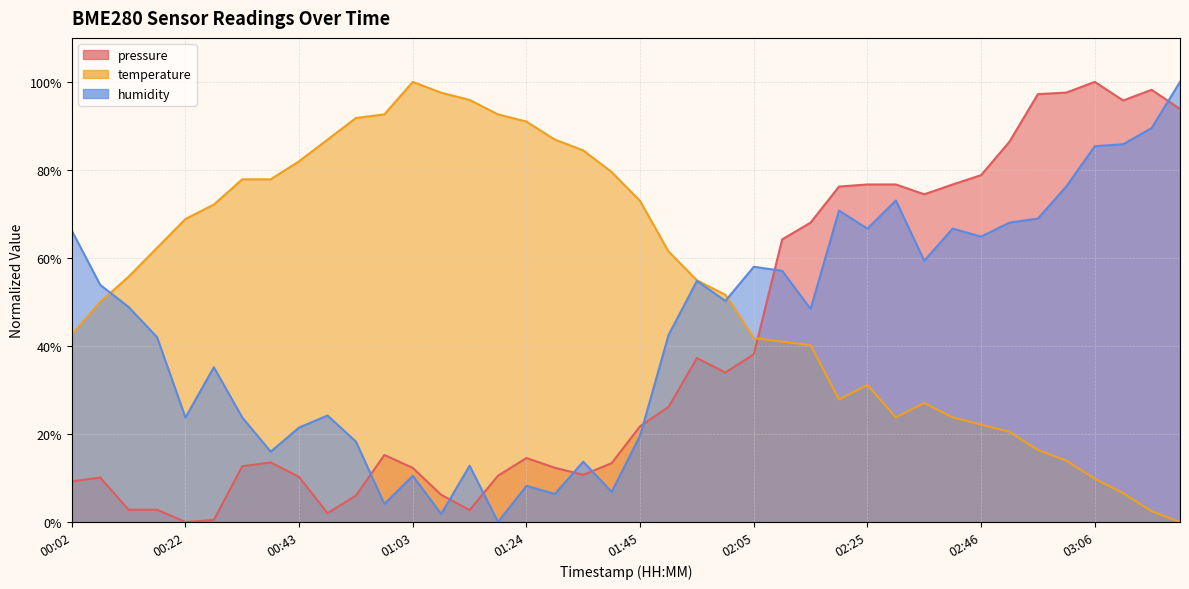

After their last crossing, which series has the higher values: pressure or temperature?

pressure